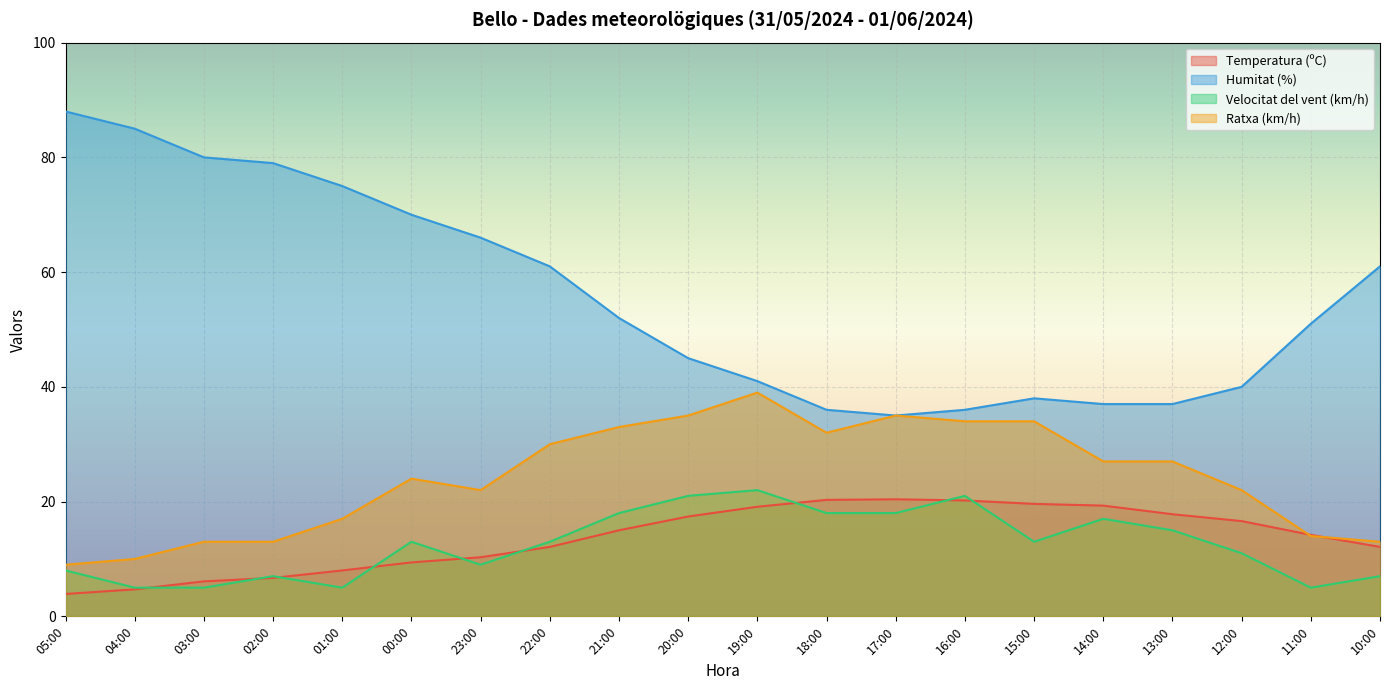

Count the number of categories in the chart.

20